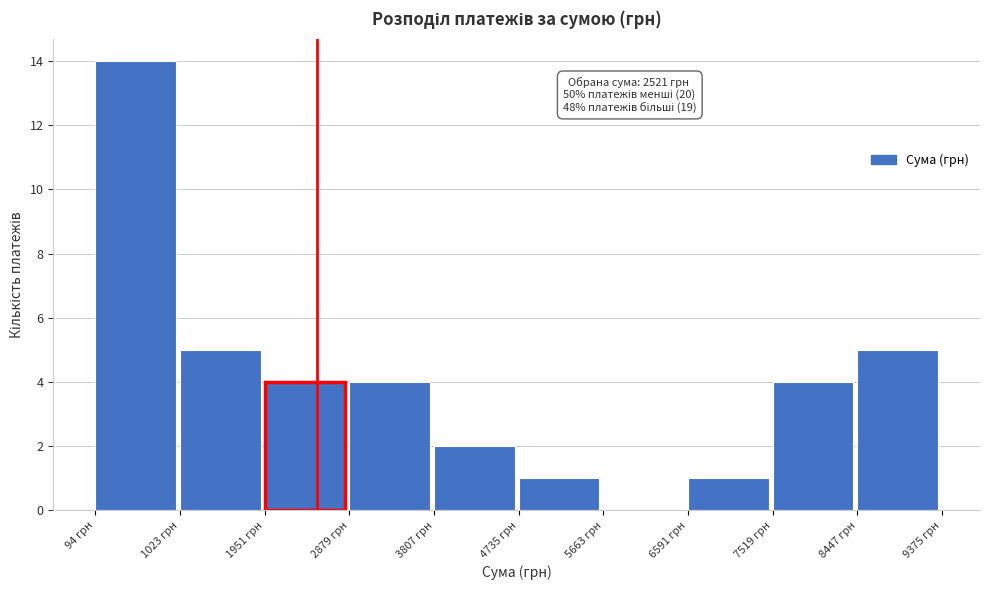

Which range on the x-axis has the tallest bar?

100 to 1000